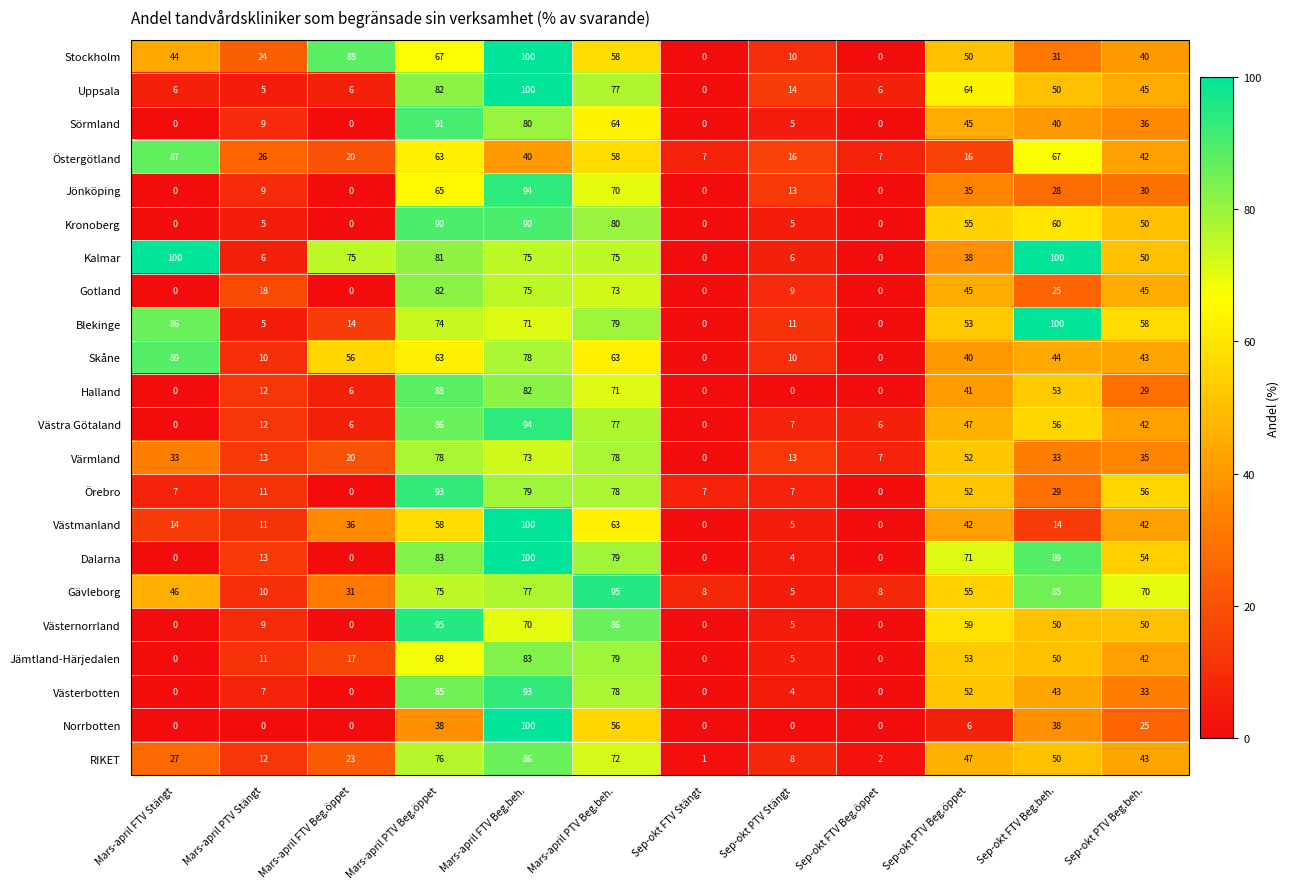

Is it true that Gävleborg equals 98 at Sep-okt PTV Beg.öppet?

False